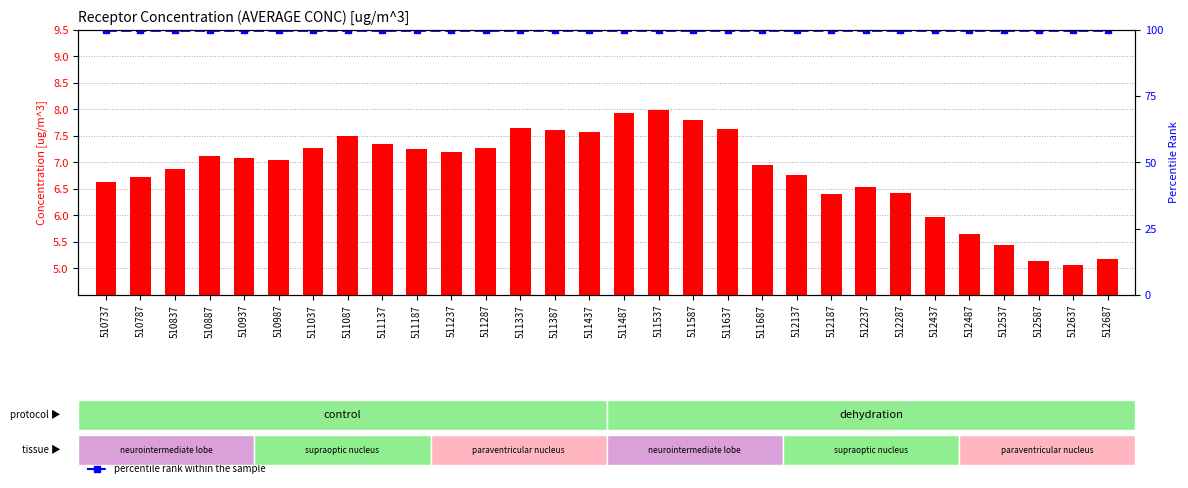

Reading left to right, list all the values displayed in this chart.

count: 510737=6.6	510787=6.7	510837=6.9	510887=7.1	510937=7.1	510987=7.0	511037=7.3	511087=7.5	511137=7.3	511187=7.3	511237=7.2	511287=7.3	511337=7.6	511387=7.6	511437=7.6	511487=7.9	511537=8.0	511587=7.8	511637=7.6	511687=7.0	512137=6.8	512187=6.4	512237=6.5	512287=6.4	512437=6.0	512487=5.7	512537=5.4	512587=5.1	512637=5.1	512687=5.2
percentile rank within the sample: 510737=100.0	510787=100.0	510837=100.0	510887=100.0	510937=100.0	510987=100.0	511037=100.0	511087=100.0	511137=100.0	511187=100.0	511237=100.0	511287=100.0	511337=100.0	511387=100.0	511437=100.0	511487=100.0	511537=100.0	511587=100.0	511637=100.0	511687=100.0	512137=100.0	512187=100.0	512237=100.0	512287=100.0	512437=100.0	512487=100.0	512537=100.0	512587=100.0	512637=100.0	512687=100.0